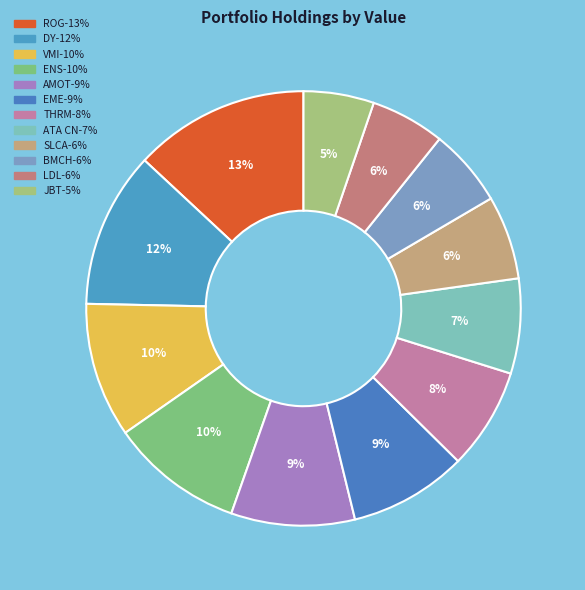

True or false: BMCH accounts for 6% of the total.

True